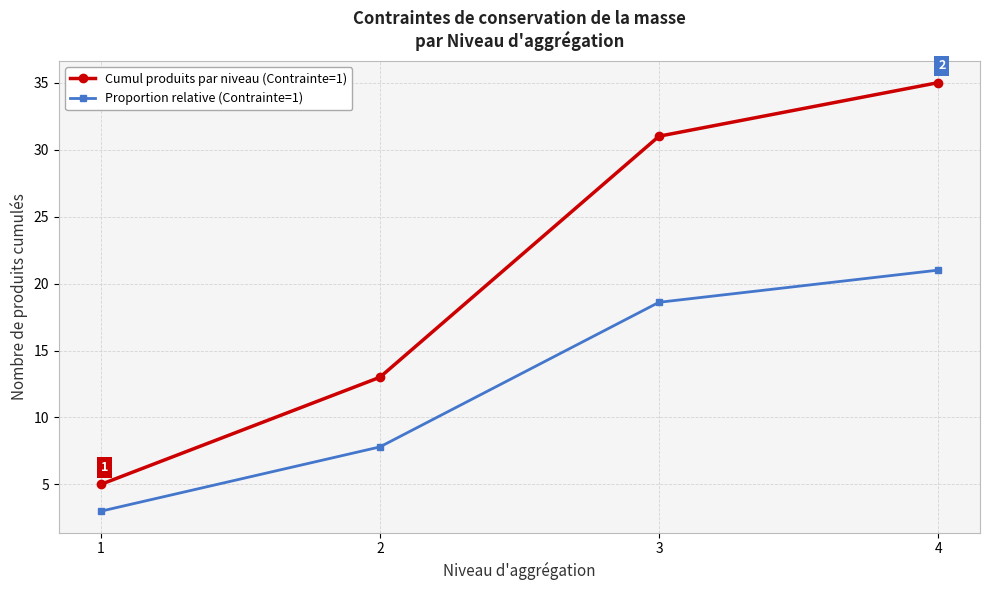

True or false: Proportion relative (Contrainte=1) and Cumul produits par niveau (Contrainte=1) cross at least once.

False